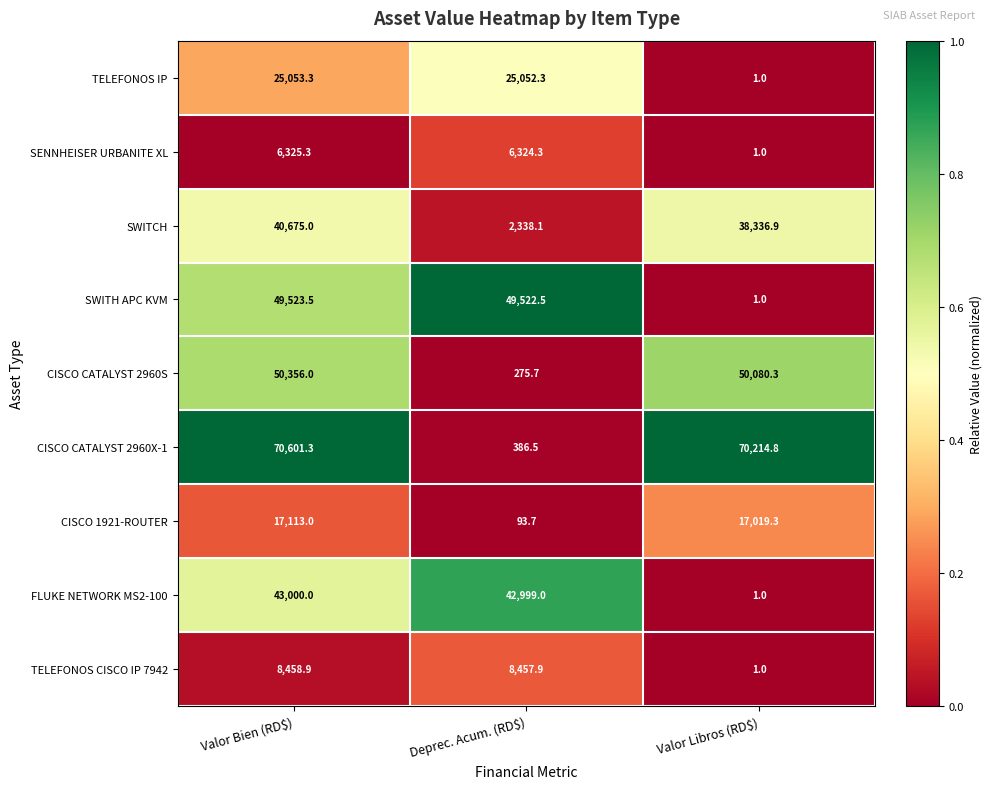

Rank the series at Valor Bien (RD$) from highest to lowest value.

CISCO CATALYST 2960X-1, CISCO CATALYST 2960S, SWITH APC KVM, FLUKE NETWORK MS2-100, SWITCH, TELEFONOS IP, CISCO 1921-ROUTER, TELEFONOS CISCO IP 7942, SENNHEISER URBANITE XL